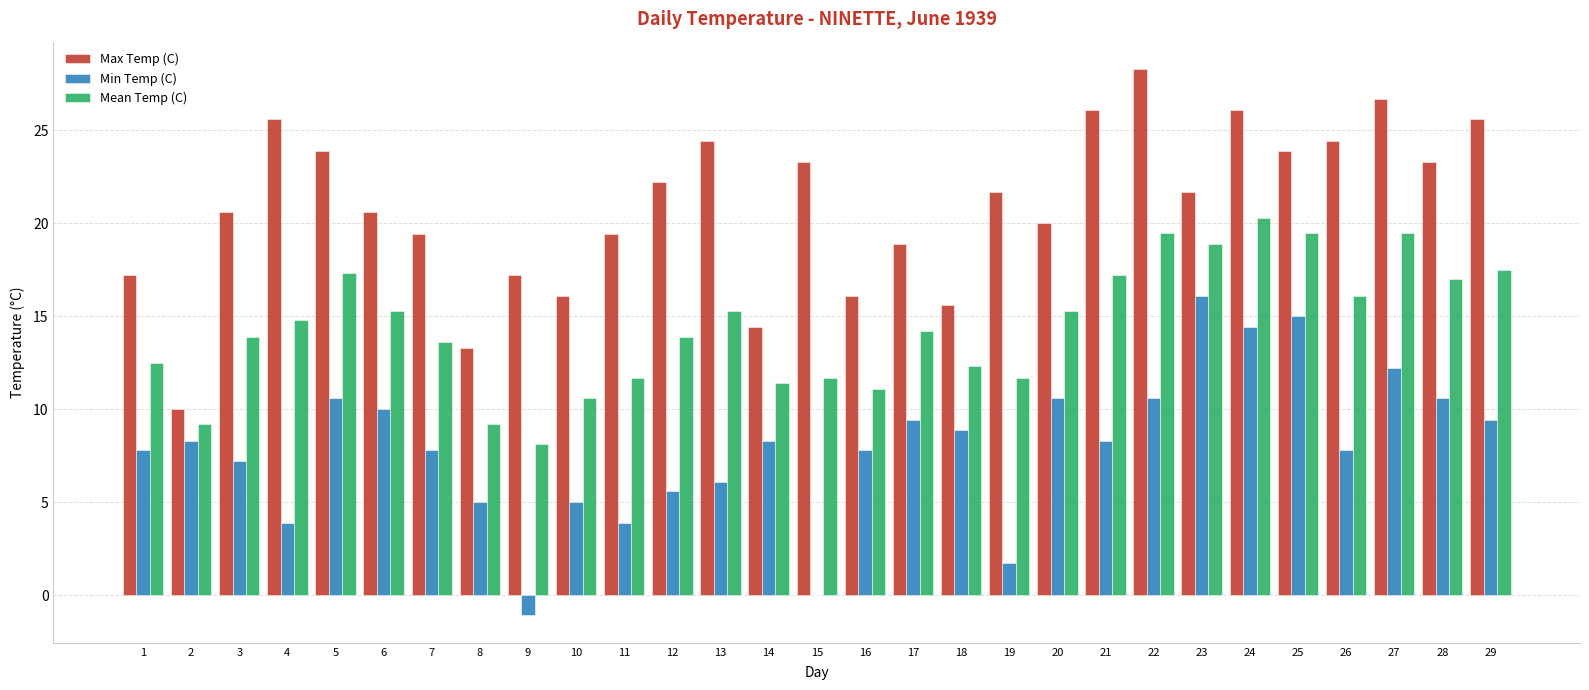

The Min Temp (C) series shows 0.9 at 11. True or false?

False